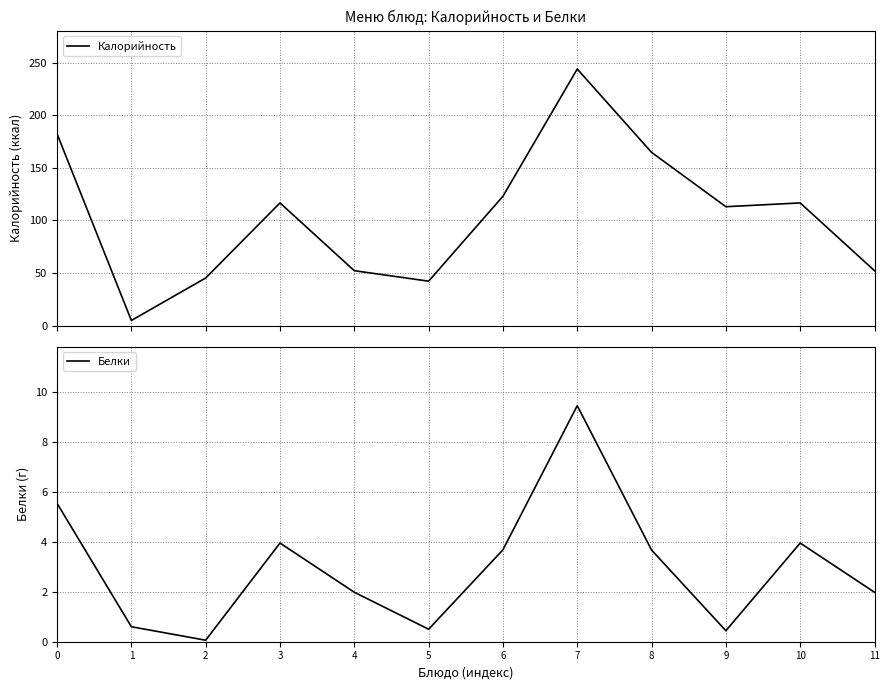

Between 9 and 3, which is larger?

3